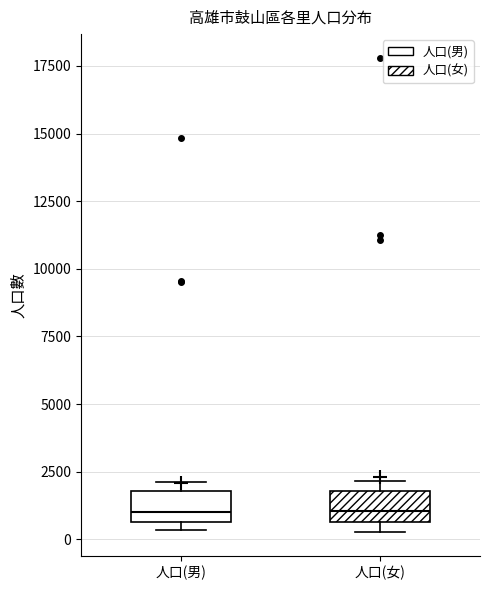

Reading left to right, transcribe this box plot: for each box, give where its median line is, the range the box spans, and where its two whiskers end, as read against the y-axis. The values are not printed on the chart, so give them approximately, as read against the axis.

人口(男): median 1000, box 500 to 2000, whiskers 500 (just below the box's lower edge) to 2000 (just above the box's upper edge)
人口(女): median 1000, box 500 to 2000, whiskers 500 (just below the box's lower edge) to 2000 (just above the box's upper edge)